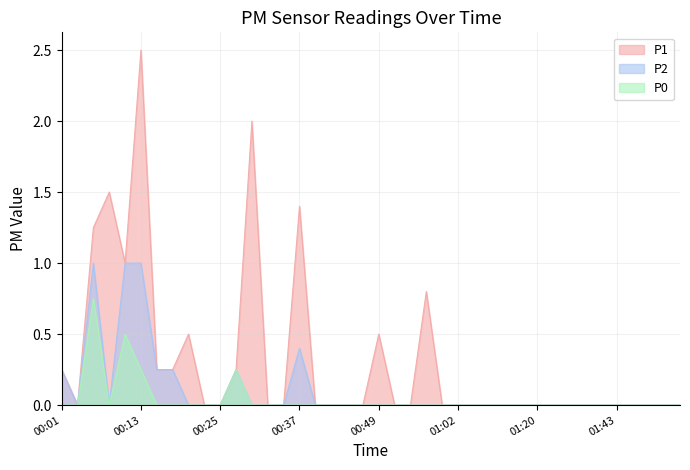

At which category does P1 reach its first local peak?

00:08